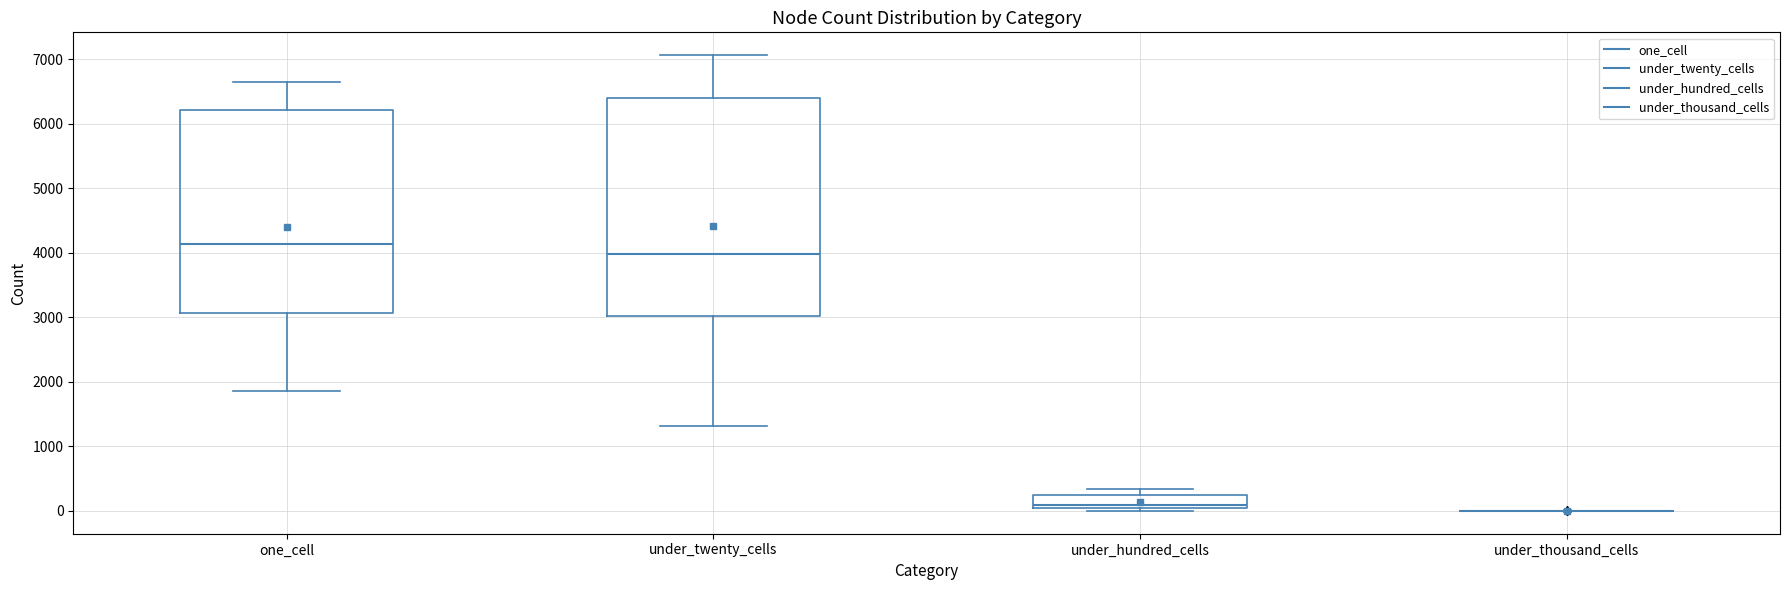

Reading left to right, transcribe this box plot: for each box, give where its median line is, the range the box spans, and where its two whiskers end, as read against the y-axis. The values are not printed on the chart, so give them approximately, as read against the axis.

one_cell: median 4100, box 3100 to 6200, whiskers 1900 to 6700
under_twenty_cells: median 4000, box 3000 to 6400, whiskers 1300 to 7100
under_hundred_cells: median 100, box 0 to 300, whiskers 0 (just below the box's lower edge) to 300 (just above the box's upper edge)
under_thousand_cells: box collapsed to a line at 0, whiskers 0 to 0